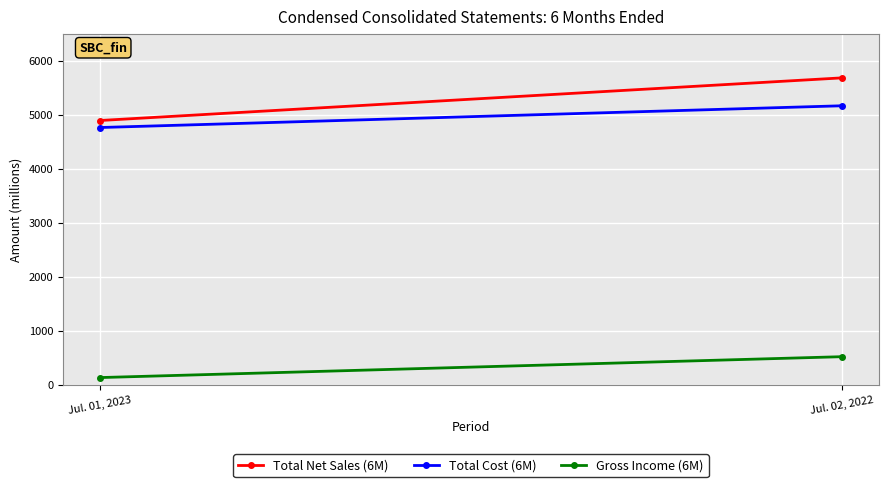

Reading right to left, extract all data points from this chart.

Total Net Sales (6M): 5682	4892
Total Cost (6M): 5165	4762
Gross Income (6M): 517	130